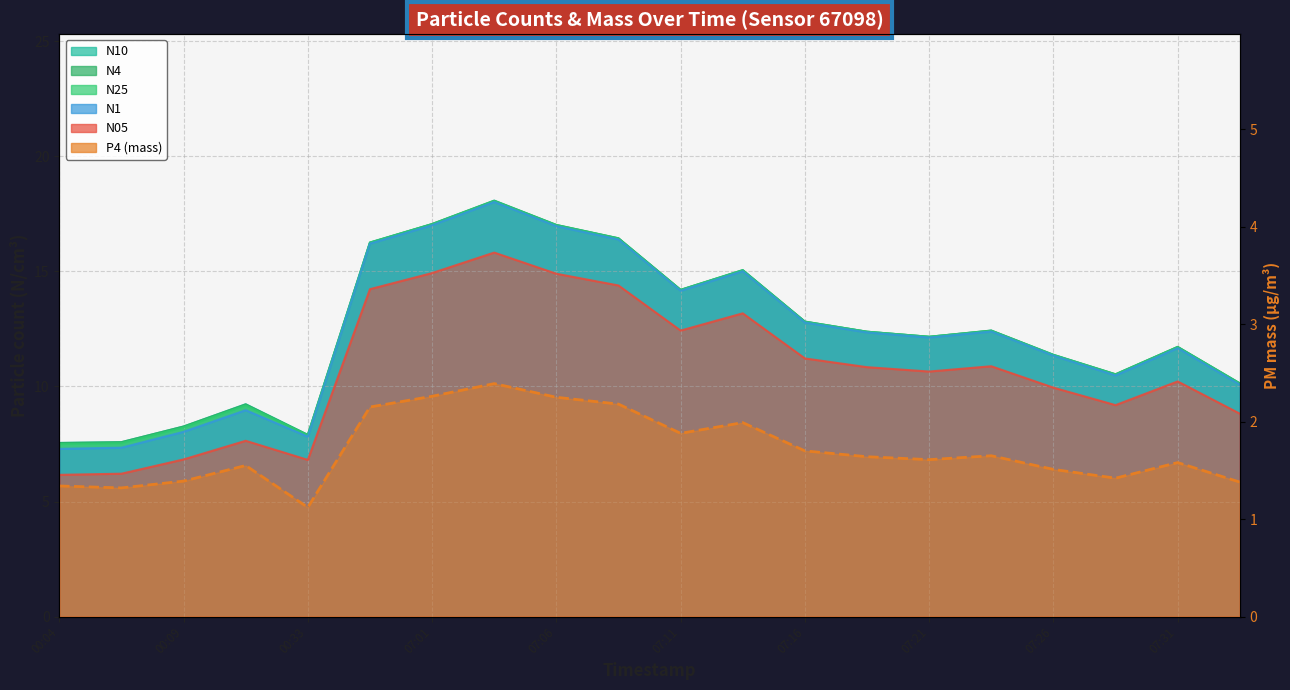

True or false: P4 and N1 cross at least once.

False